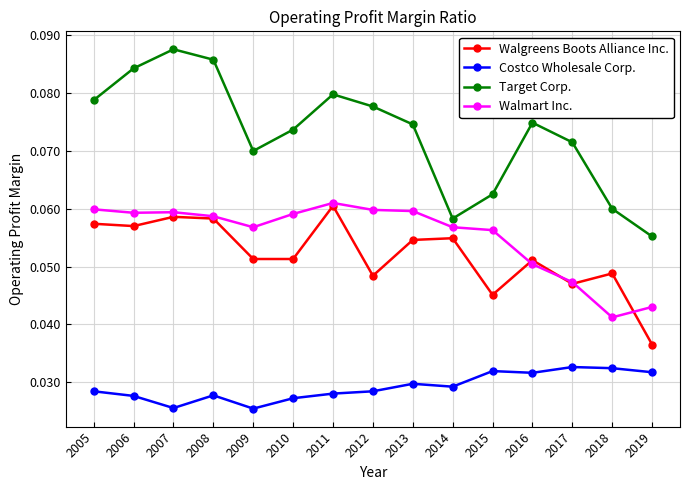

The Walmart Inc. series shows 0.0 at 2006. True or false?

False